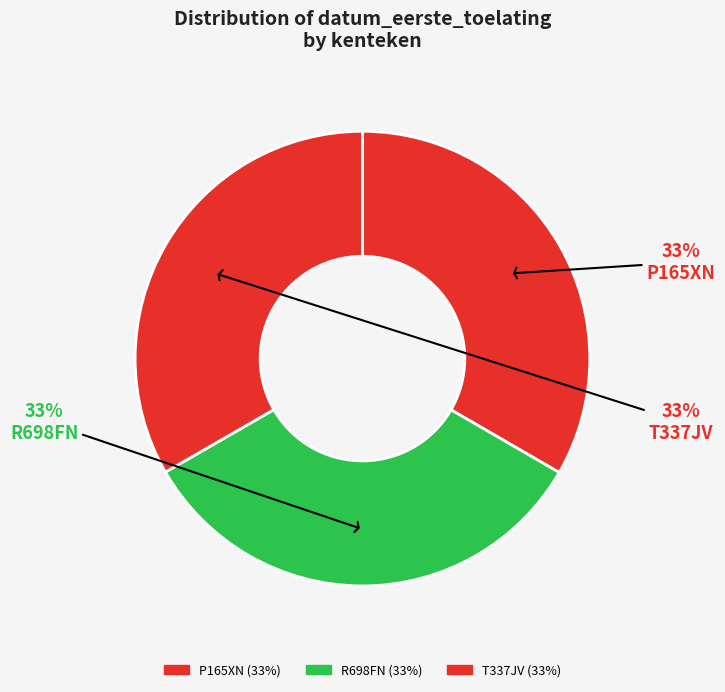

Is there any slice that represents more than half of the pie?

No